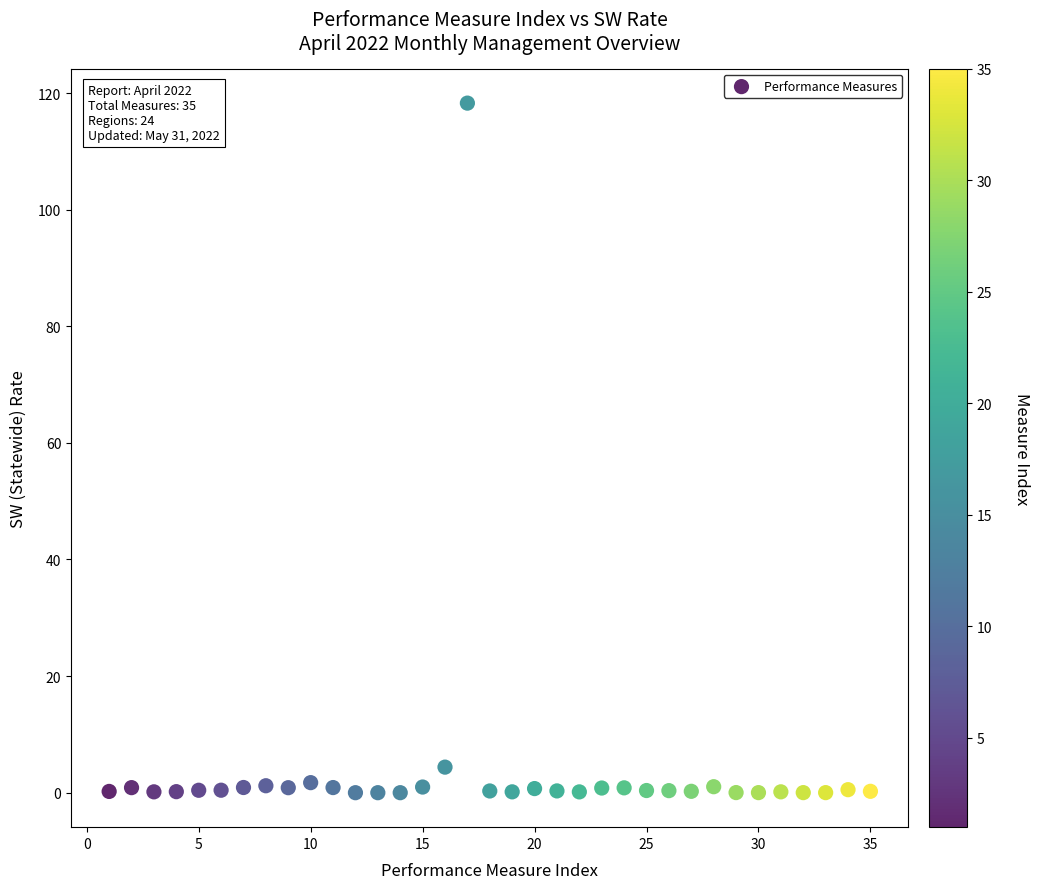

What is the range of X values (max minus min)?

34.0